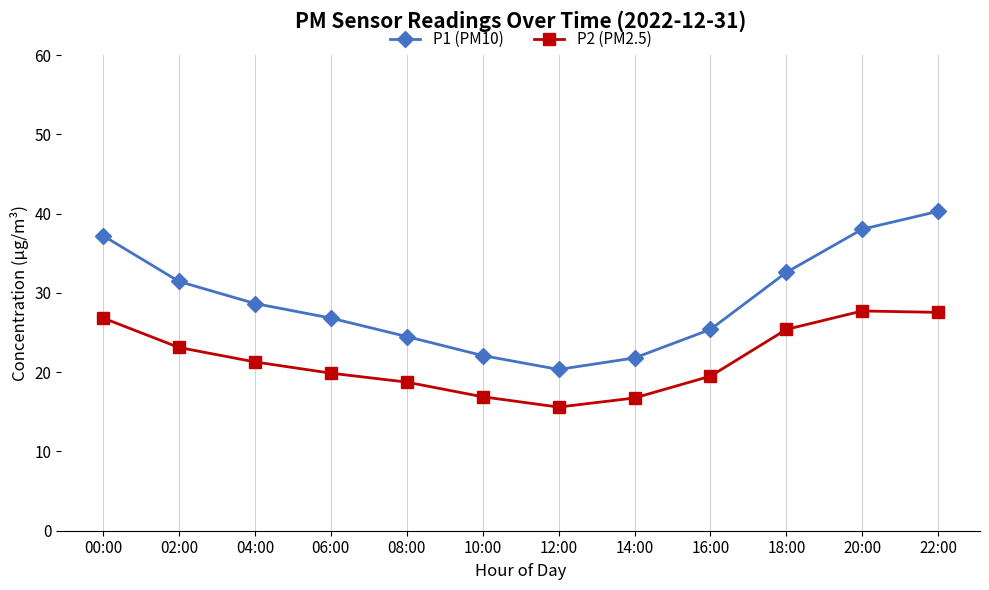

What is the sum of the P2 (PM2.5) values at 18:00 and 06:00?

45.3